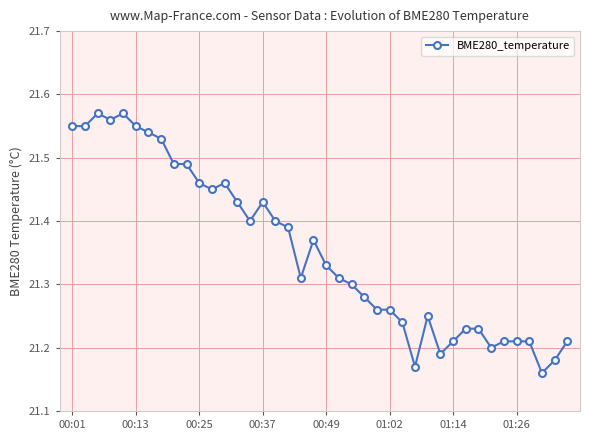

What is the difference between the second highest and second lowest values?

0.4